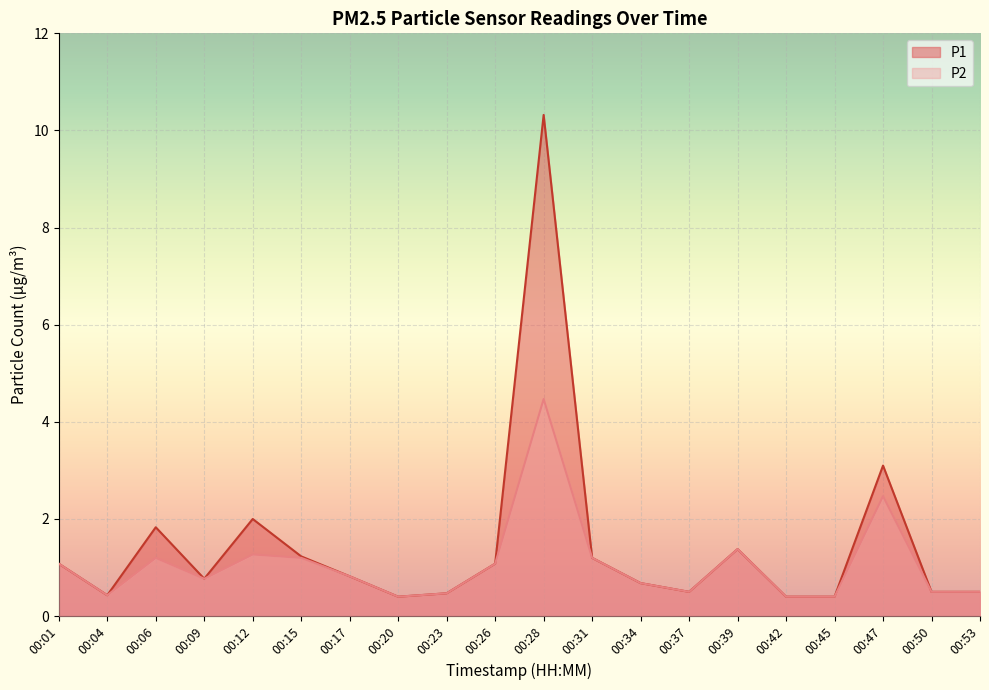

At 00:34, list the series in order from smallest to largest.

P1, P2